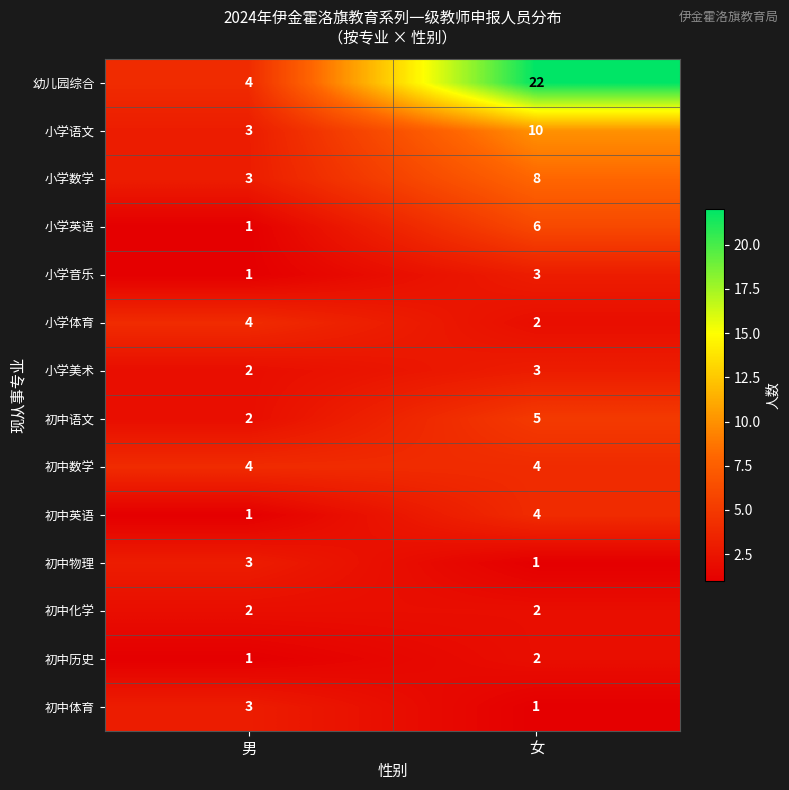

Is the value of 小学语文 at 男 greater than the value of 初中语文 at 男?

Yes